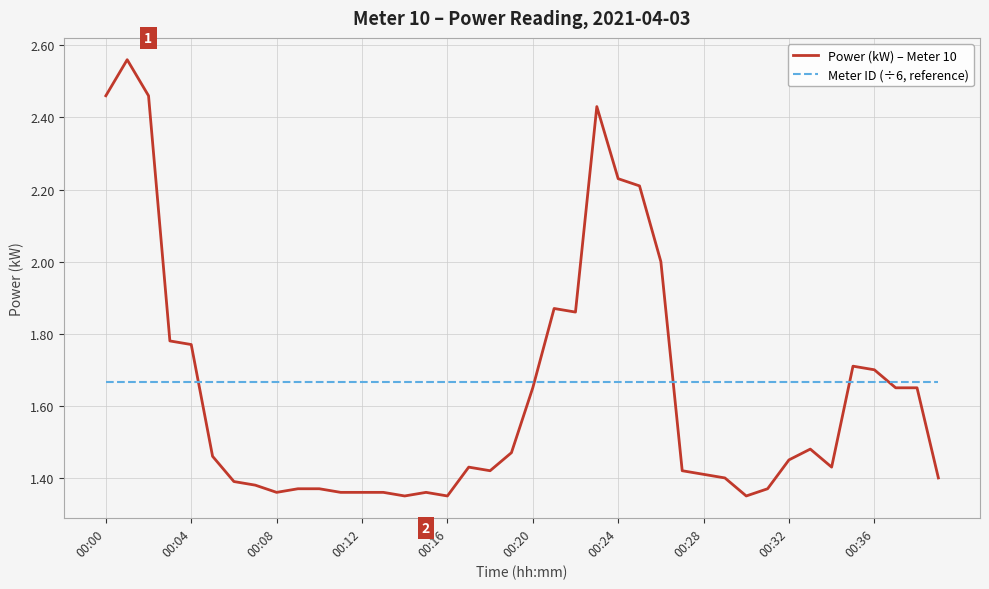

What is the difference between the maximum and minimum values in the Power (kW) – Meter 10 series?

1.2